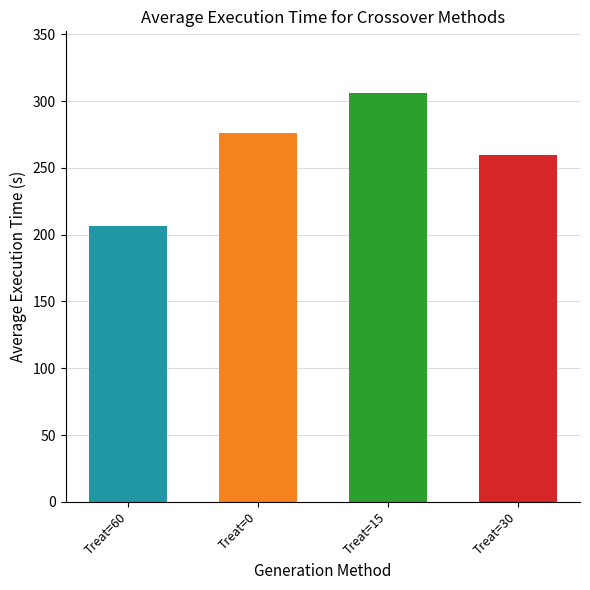

Count the number of data series in this chart.

1